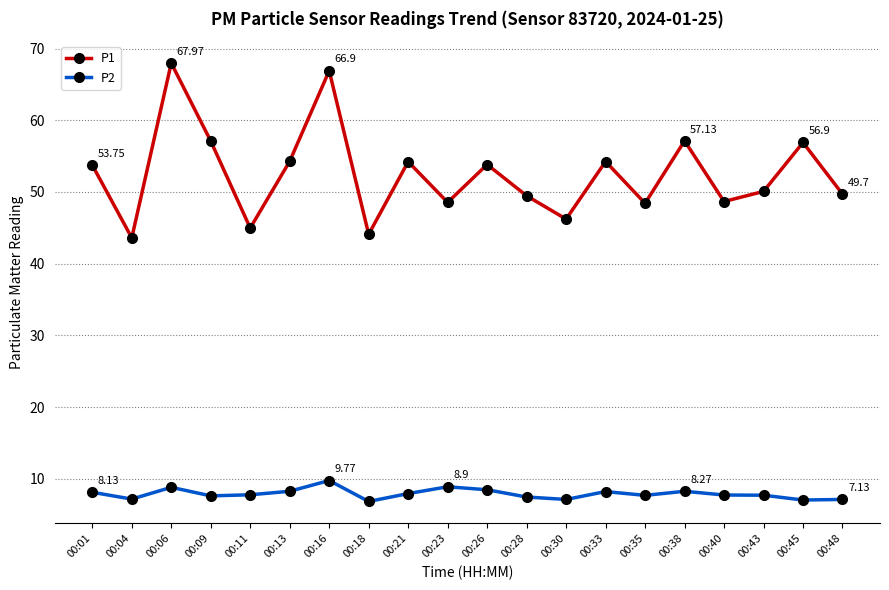

What is the sum of the P2 values at 00:21 and 00:45?

15.0